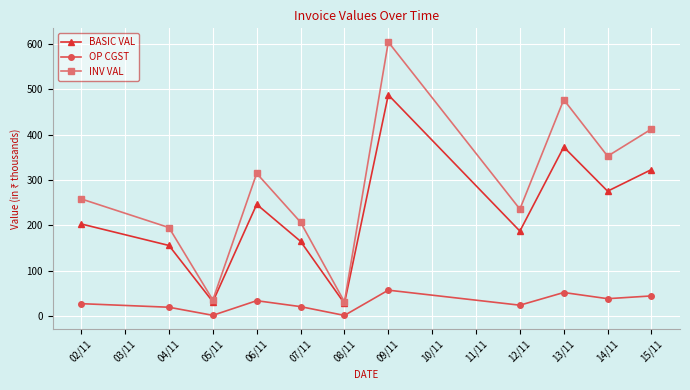

The value of BASIC VAL at 13/11 is 528.6. True or false?

False